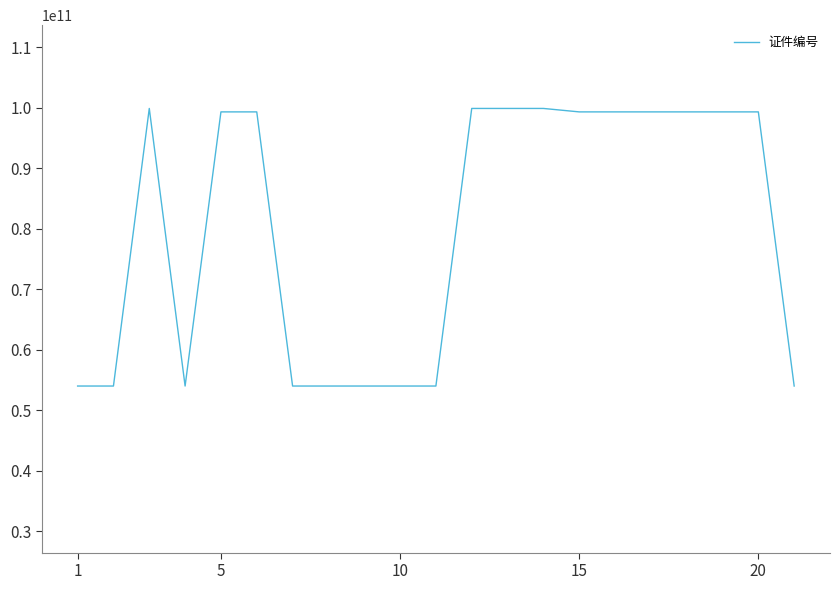

What is the greatest value displayed?

99910026683